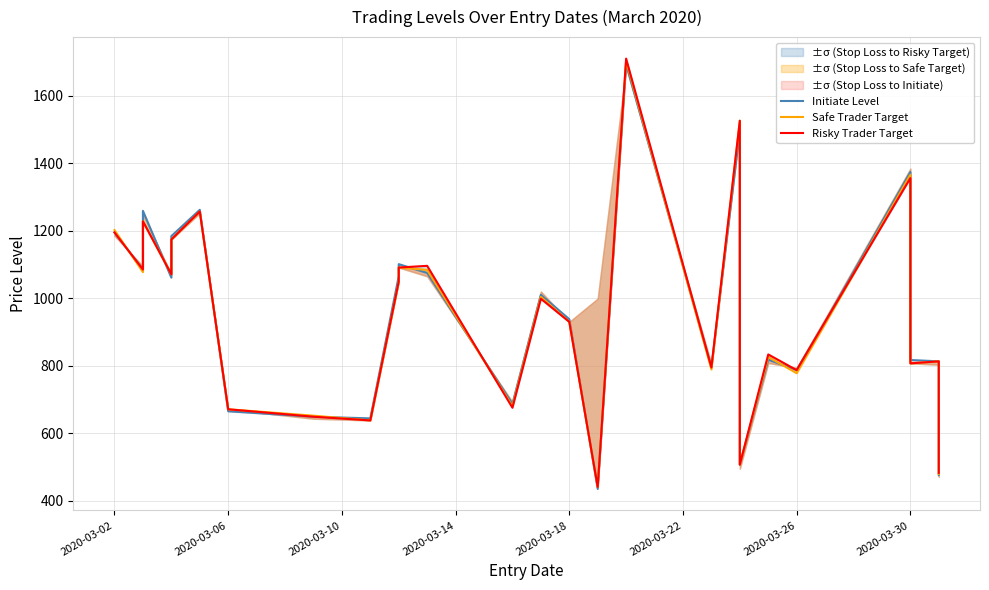

True or false: Initiate Level has more than 1 interior local peaks.

True